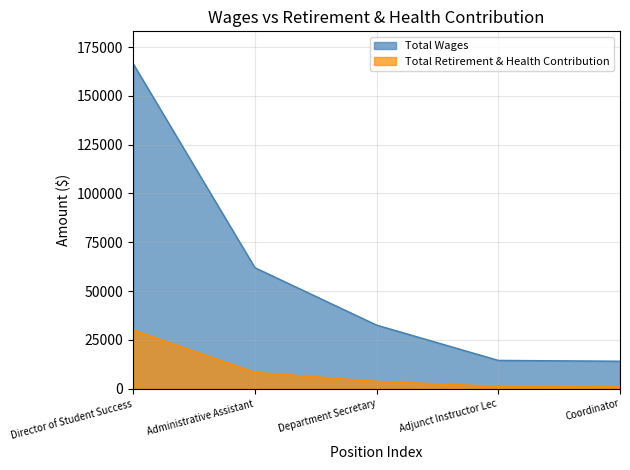

True or false: Total Retirement & Health Contribution and Total Wages cross at least once.

False